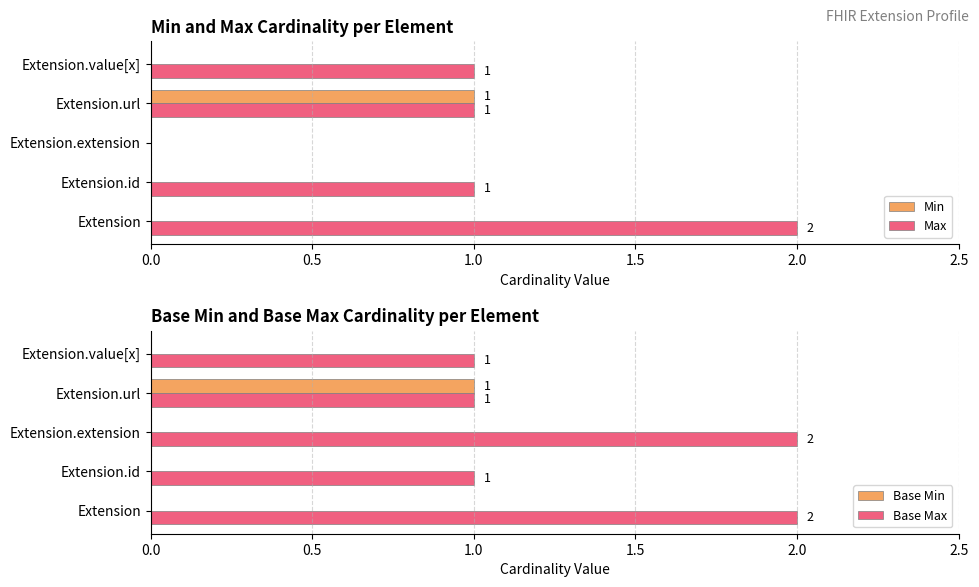

Which series has the largest range (max minus min)?

Max